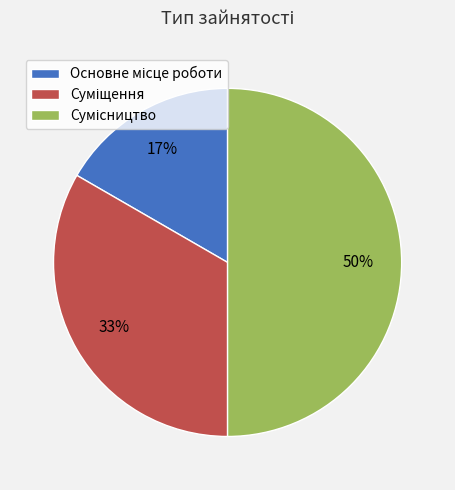

To the nearest percent, what is the average slice percentage?

33%